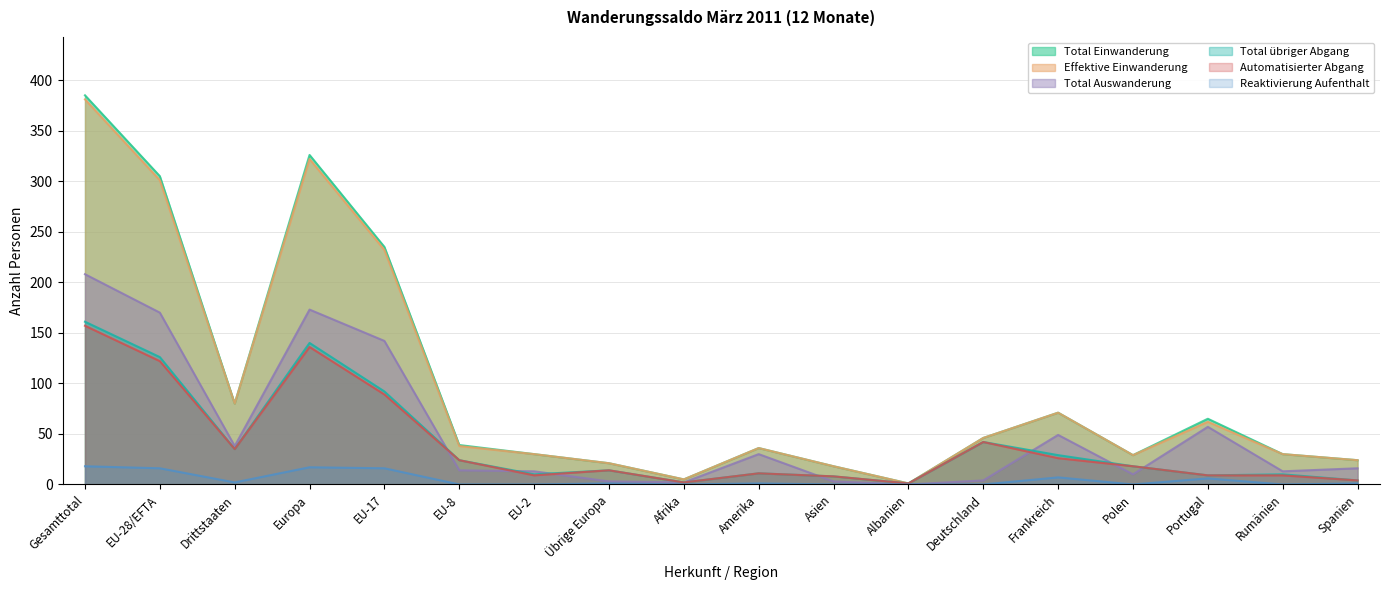

What is the difference between the highest and lowest values at Portugal?

59